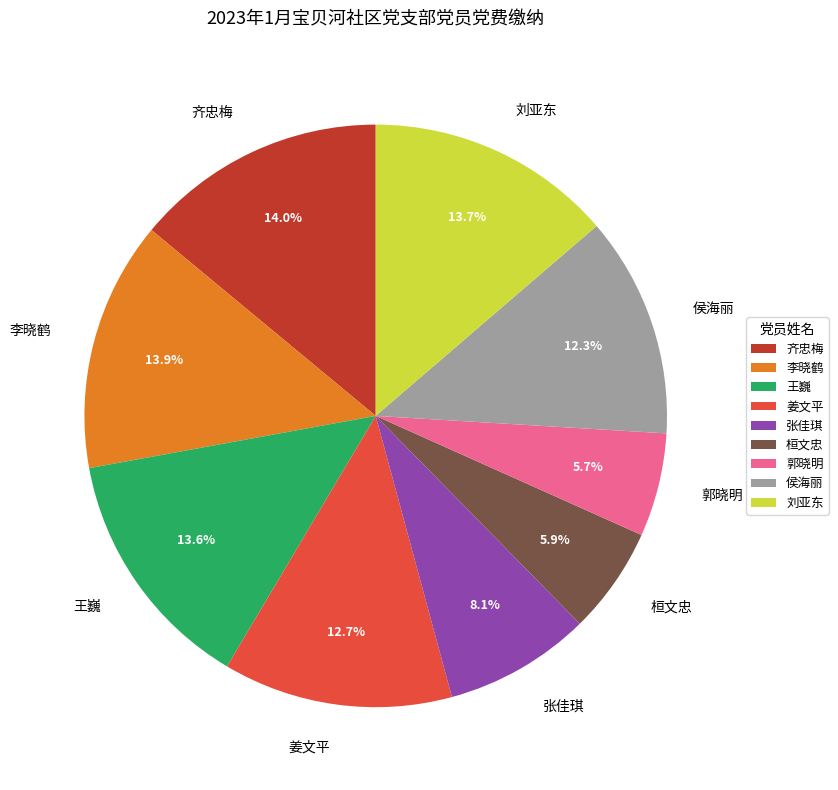

To the nearest percent, what is the average slice percentage?

11%